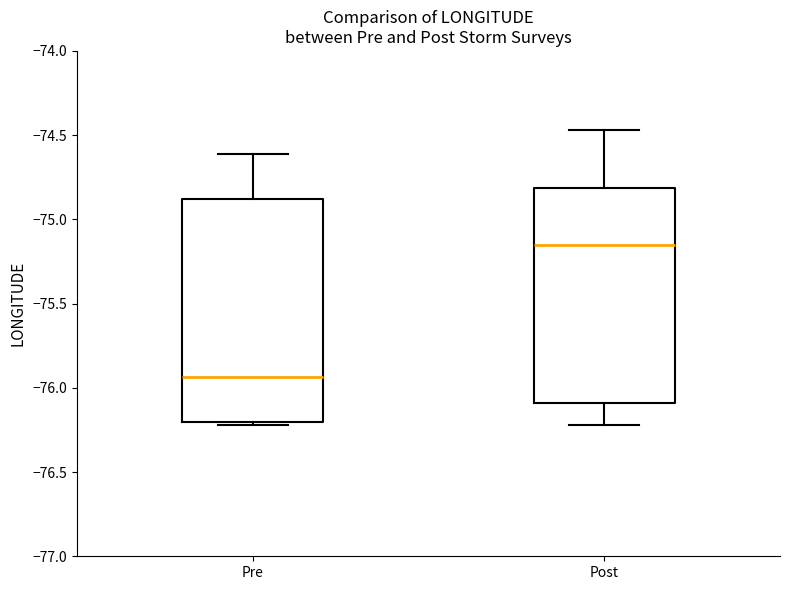

Which box has the lowest median line?

Pre